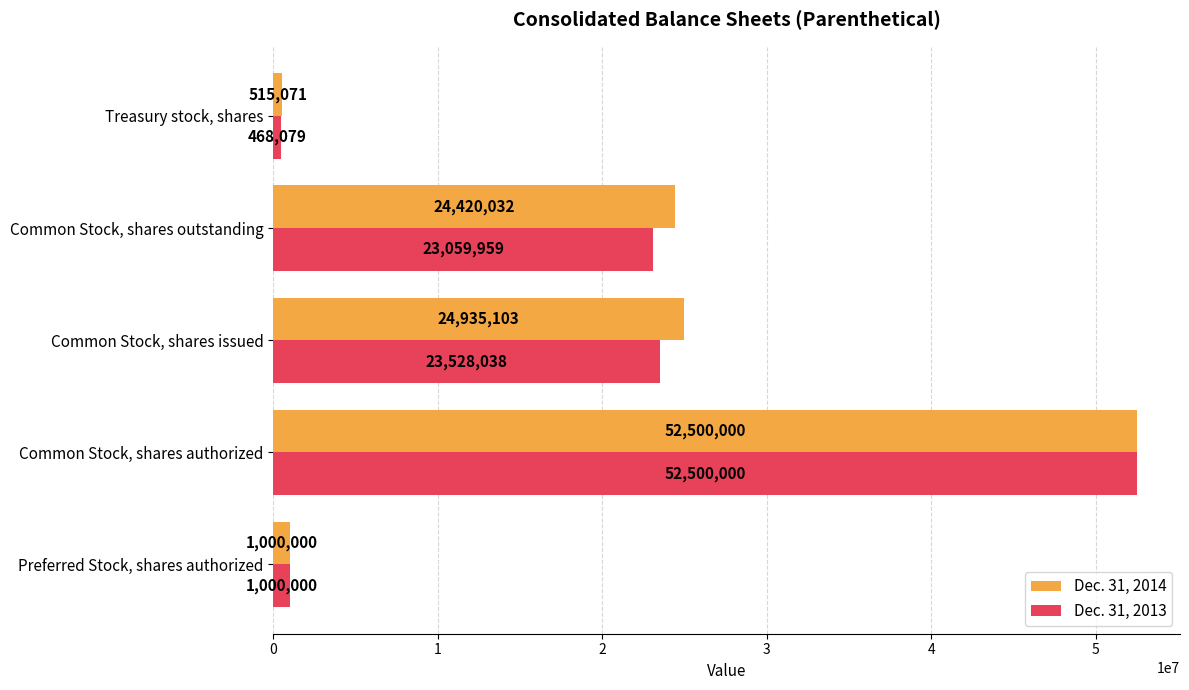

Is it true that Dec. 31, 2014 equals 515071 at Treasury stock, shares?

True